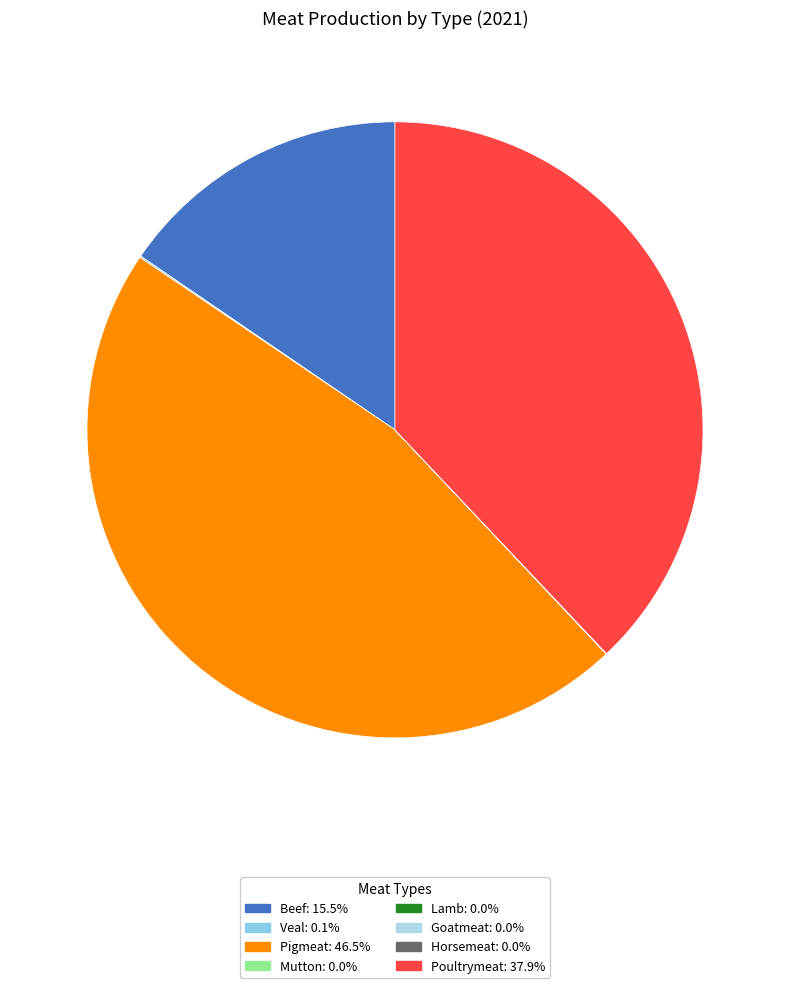

Does any single category account for the majority?

No